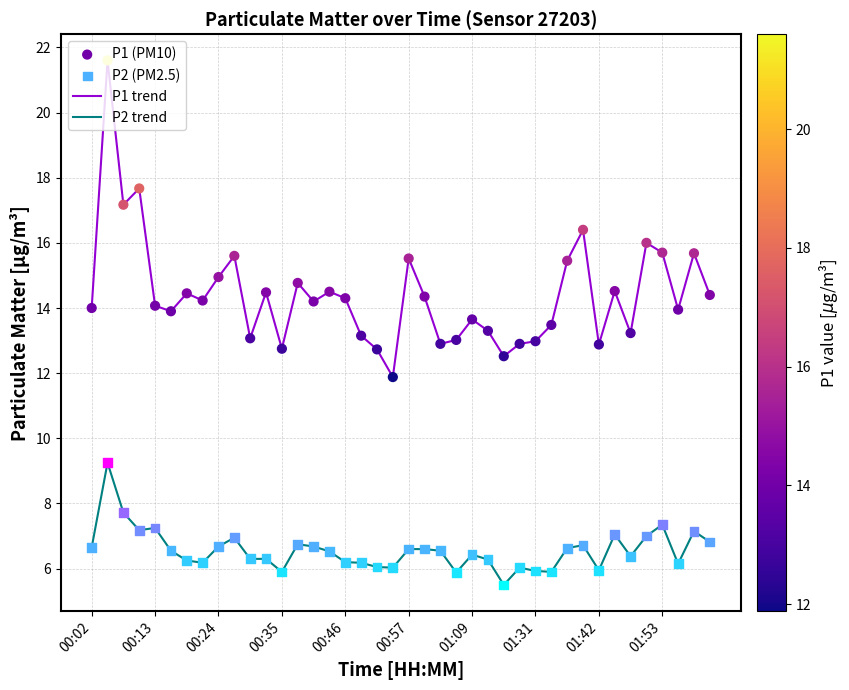

Which series has the largest total across all categories?

P1 trend